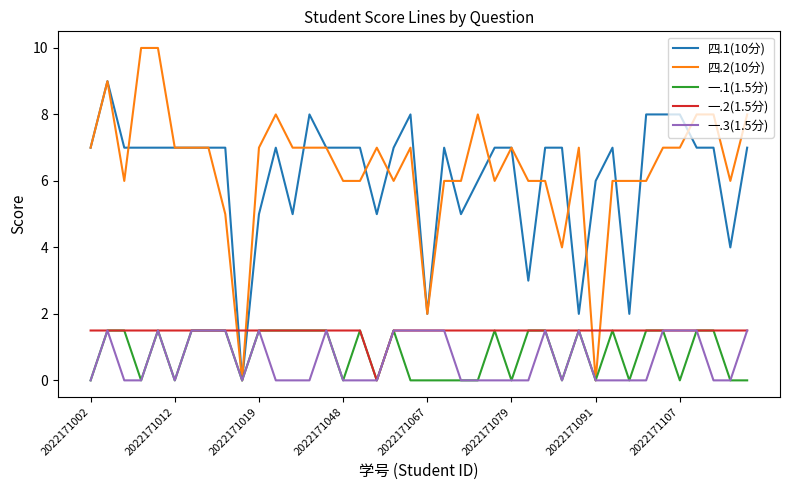

What is the highest value of the 一.1(1.5分) series?

1.5